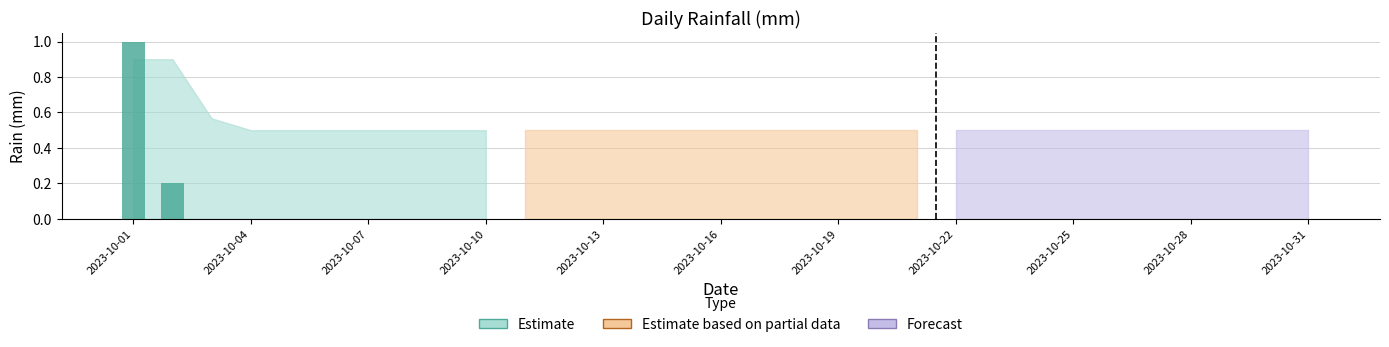

What is the maximum value shown in the chart?

1.0